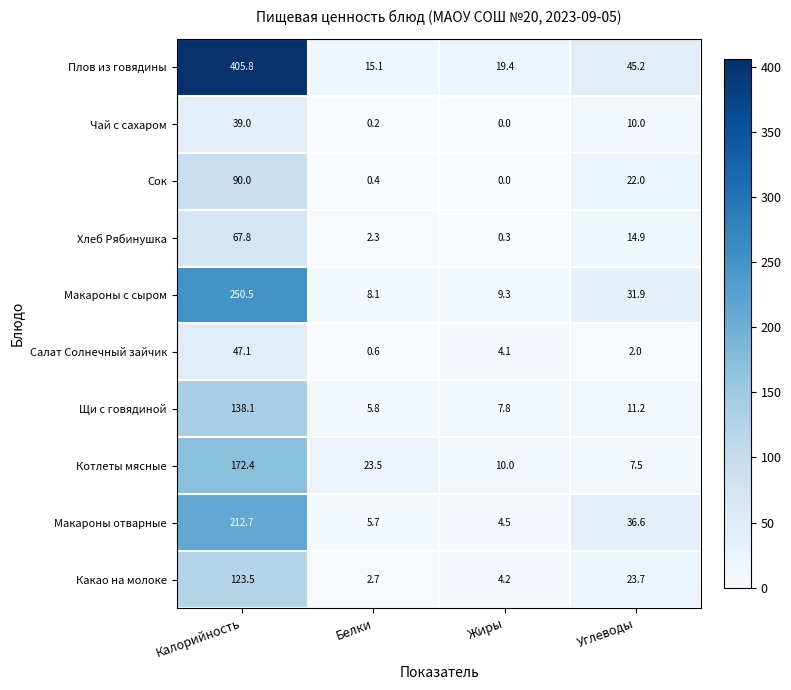

At which category is the sum across all series the highest?

Калорийность